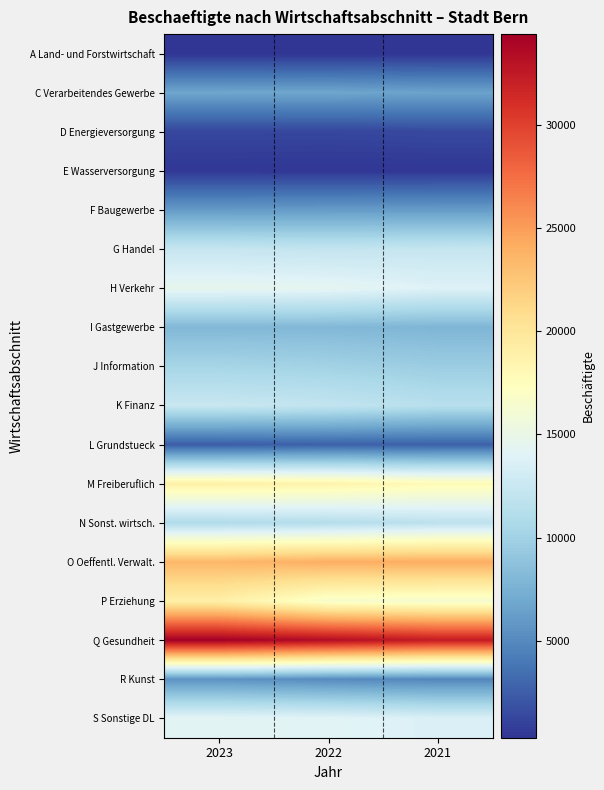

Count the number of categories in the chart.

3